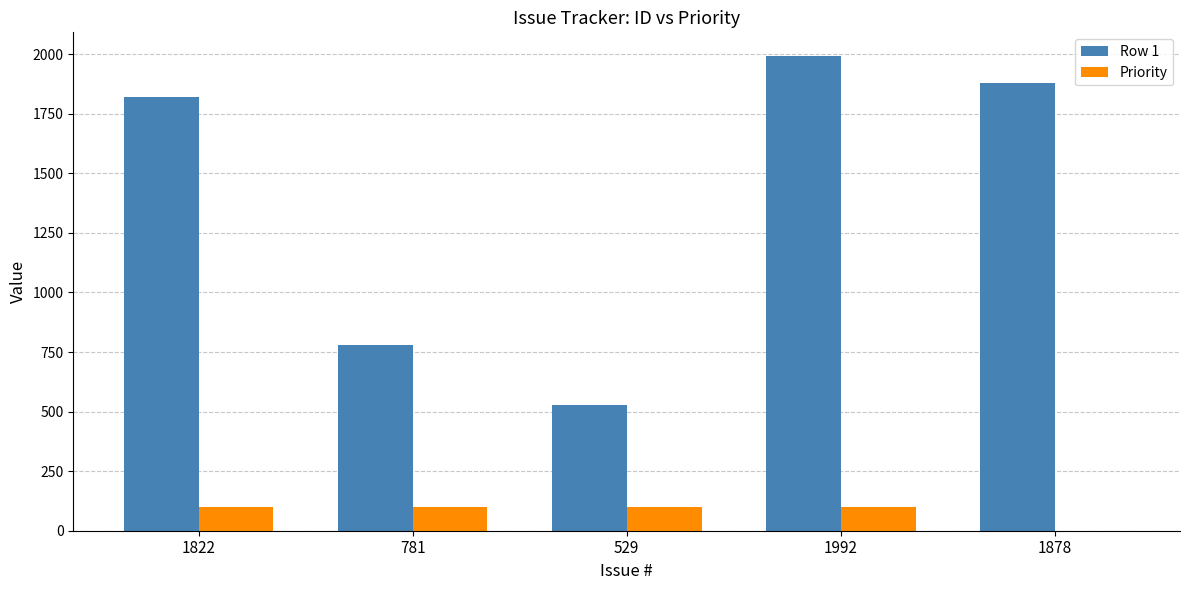

The Priority series shows 100 at 1822. True or false?

True